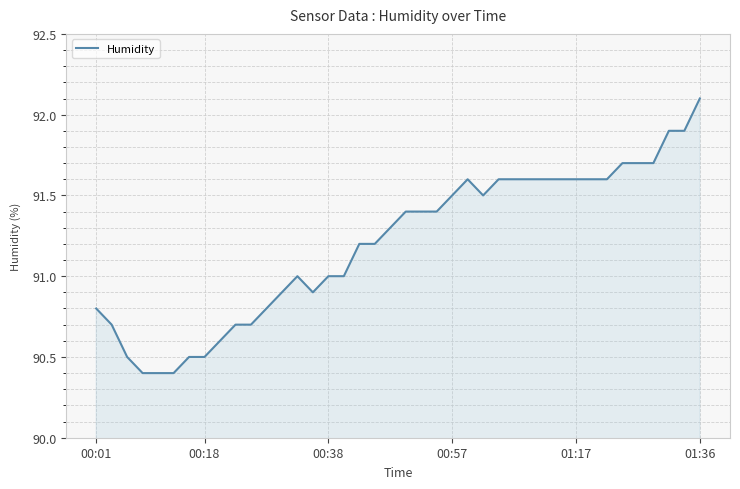

Does the chart have visible grid lines?

Yes